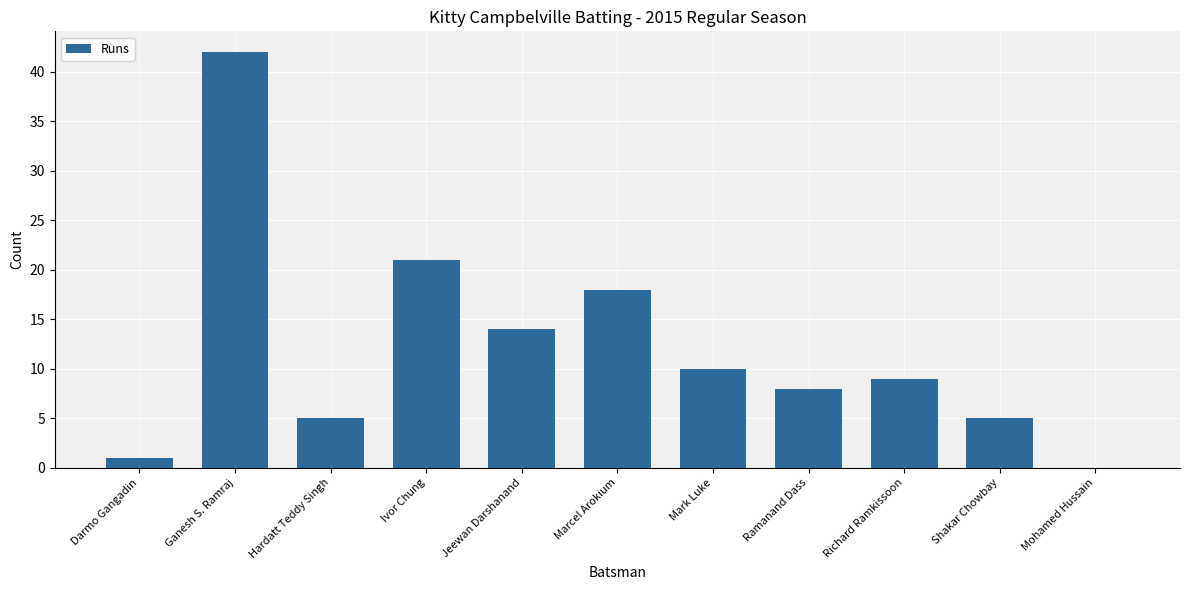

What is the ratio of the value at Mark Luke to the value at Ivor Chung?

0.5